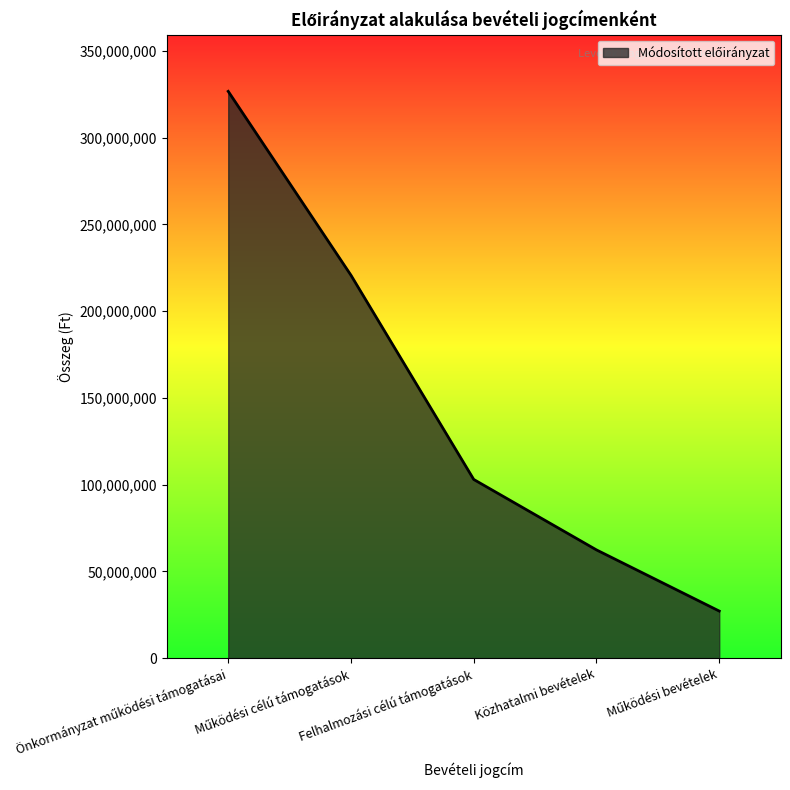

What is the average value?

147974470